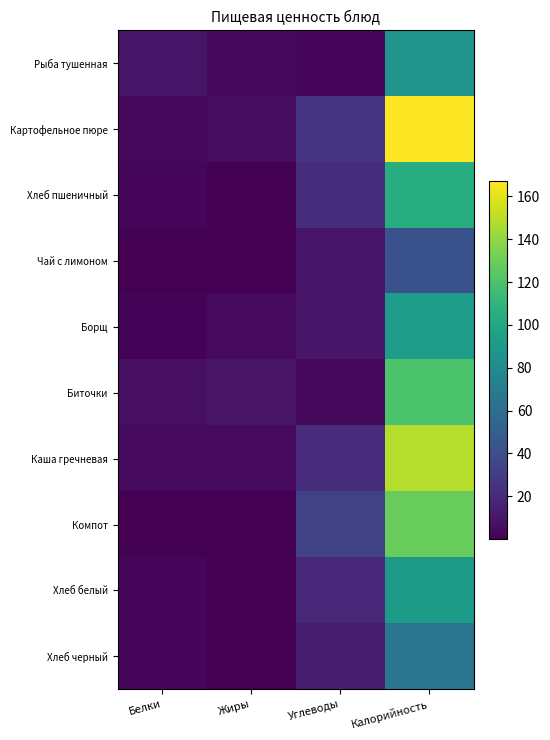

Reading right to left, what are all the values shown in this chart?

Рыба тушенная: Калорийность=87.5	Углеводы=2.6	Жиры=4.3	Белки=9.3
Картофельное пюре: Калорийность=167.3	Углеводы=25.0	Жиры=5.8	Белки=3.7
Хлеб пшеничный: Калорийность=104.0	Углеводы=22.0	Жиры=0.4	Белки=3.2
Чай с лимоном: Калорийность=42.3	Углеводы=10.2	Жиры=0.0	Белки=0.1
Борщ: Калорийность=92.5	Углеводы=10.0	Жиры=4.9	Белки=1.9
Биточки: Калорийность=120.1	Углеводы=3.6	Жиры=8.6	Белки=7.0
Каша гречневая: Калорийность=148.6	Углеводы=21.5	Жиры=4.9	Белки=4.8
Компот: Калорийность=128.6	Углеводы=32.9	Жиры=0.1	Белки=0.4
Хлеб белый: Калорийность=91.0	Углеводы=19.2	Жиры=0.3	Белки=2.8
Хлеб черный: Калорийность=66.0	Углеводы=13.8	Жиры=0.3	Белки=2.4